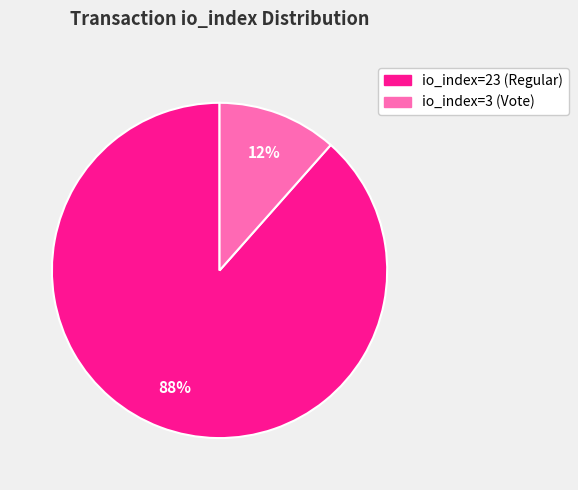

Which has a higher value, io_index=23 (Regular) or io_index=3 (Vote)?

io_index=23 (Regular)